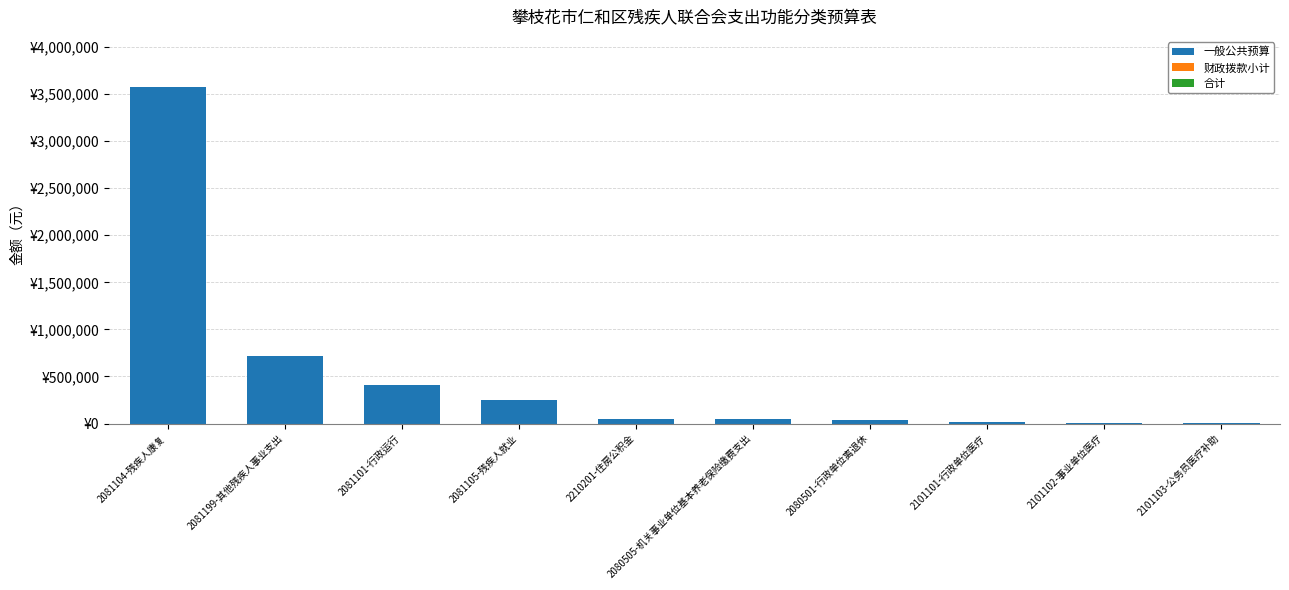

Are the bars horizontal?

No